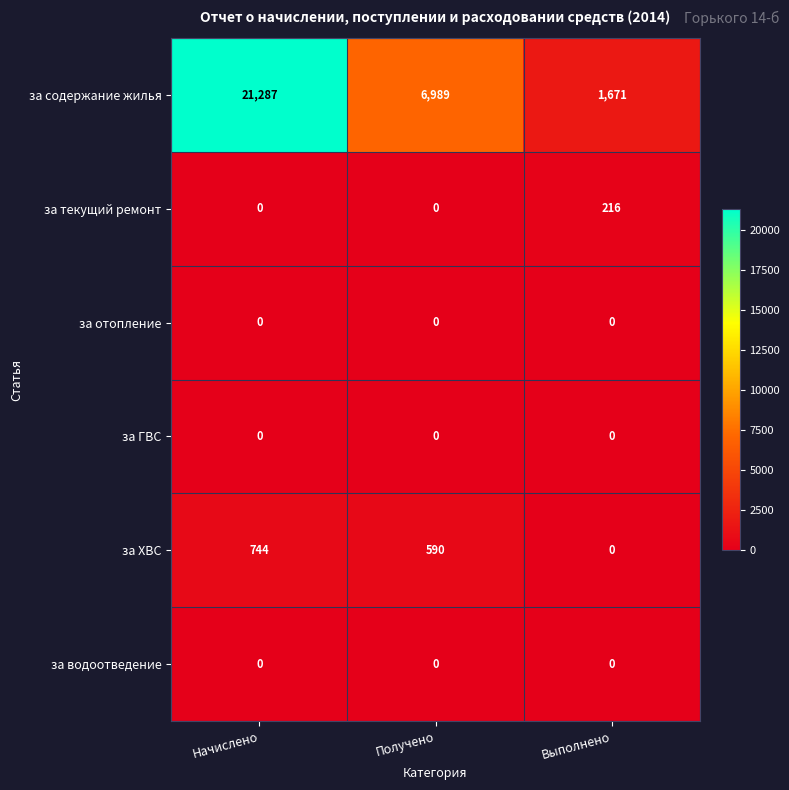

Reading right to left, transcribe all the data shown in this chart.

за содержание жилья: 1671	6989	21287
за текущий ремонт: 216	0	0
за отопление: 0	0	0
за ГВС: 0	0	0
за ХВС: 0	590	744
за водоотведение: 0	0	0